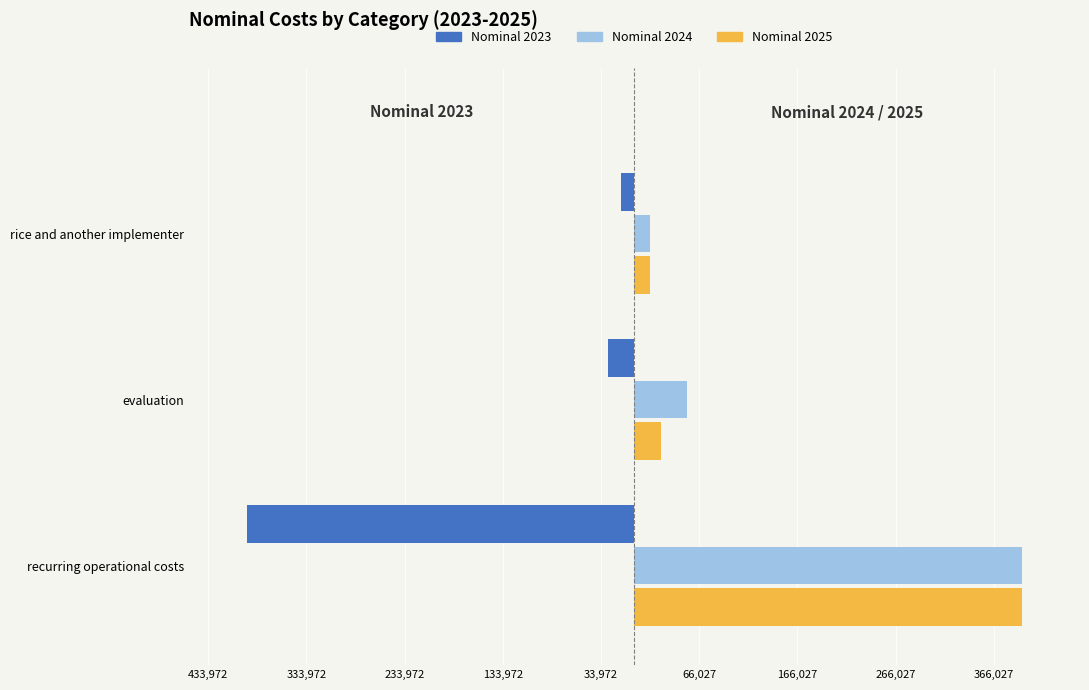

What are all the series names shown in the legend?

Nominal 2023, Nominal 2024, Nominal 2025